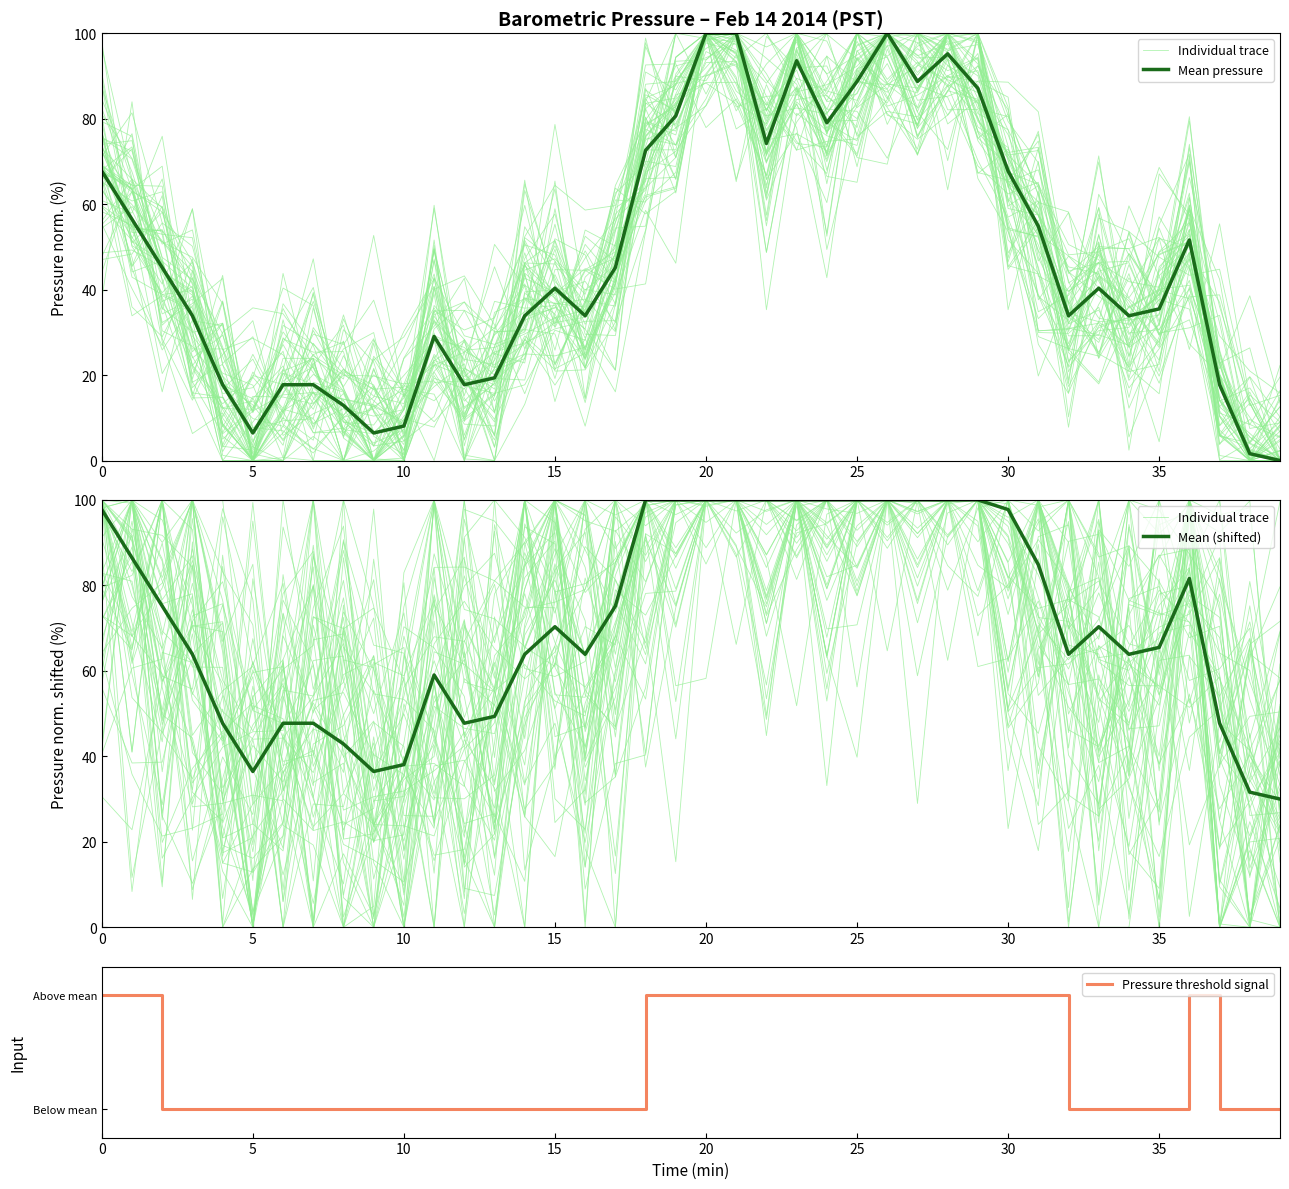

The Individual trace series shows 101.2 at 10. True or false?

False